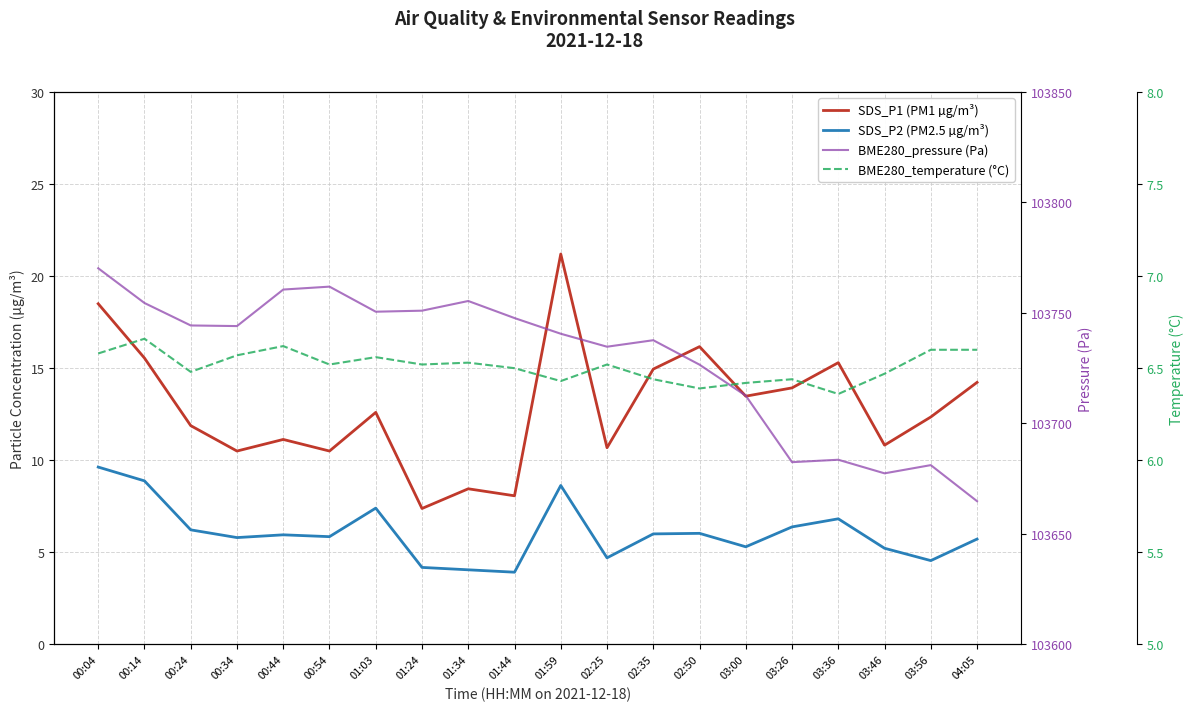

How many lines are shown in the chart?

4